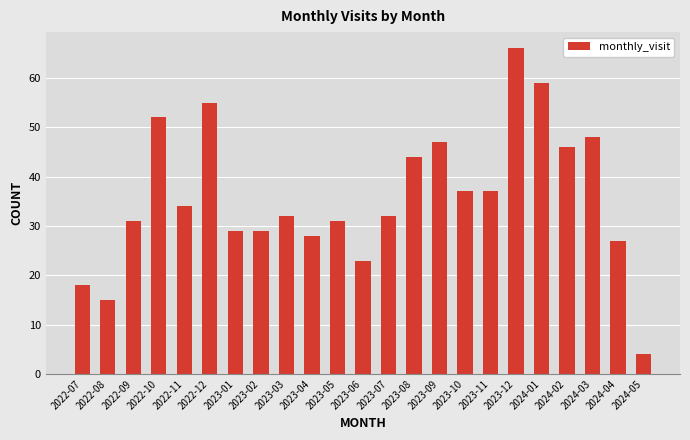

Are the bars horizontal?

No